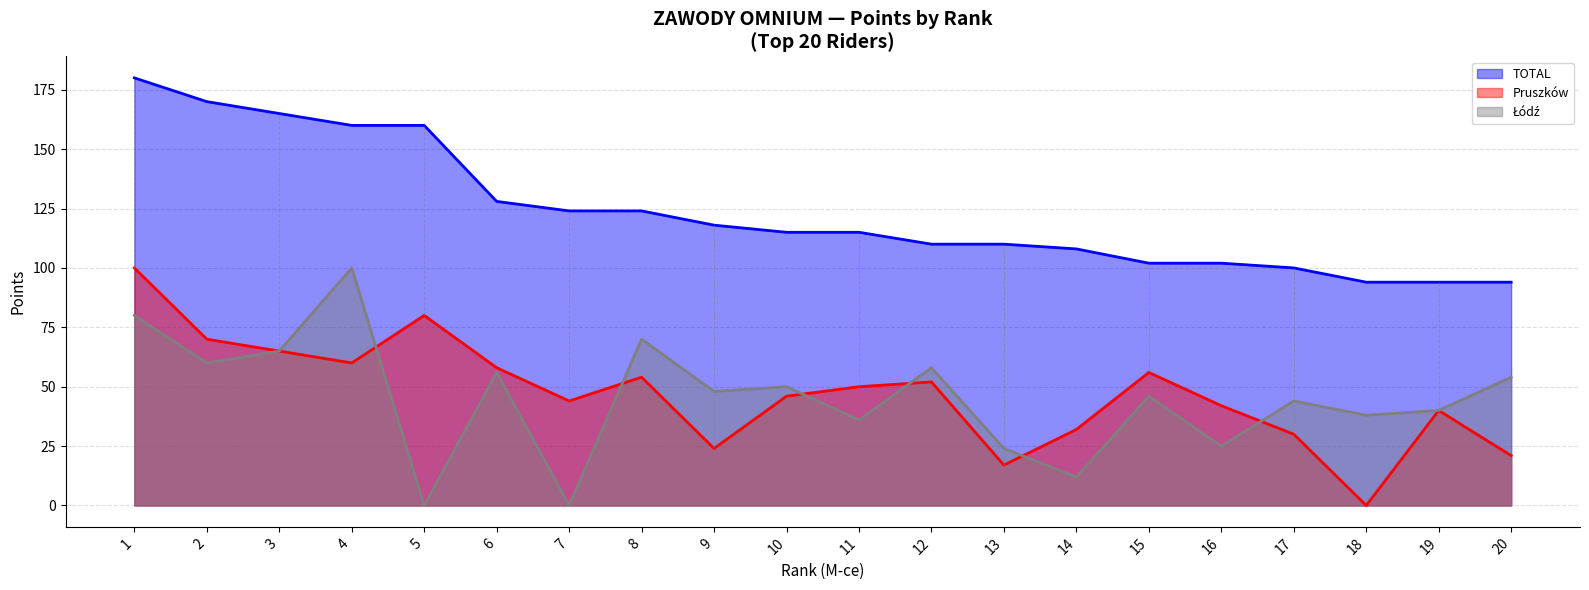

Reading right to left, extract all data points from this chart.

Pruszkow: 21	40	0	30	42	56	32	17	52	50	46	24	54	44	58	80	60	65	70	100
Lodz: 54	40	38	44	25	46	12	24	58	36	50	48	70	0	56	0	100	65	60	80
TOTAL: 94	94	94	100	102	102	108	110	110	115	115	118	124	124	128	160	160	165	170	180